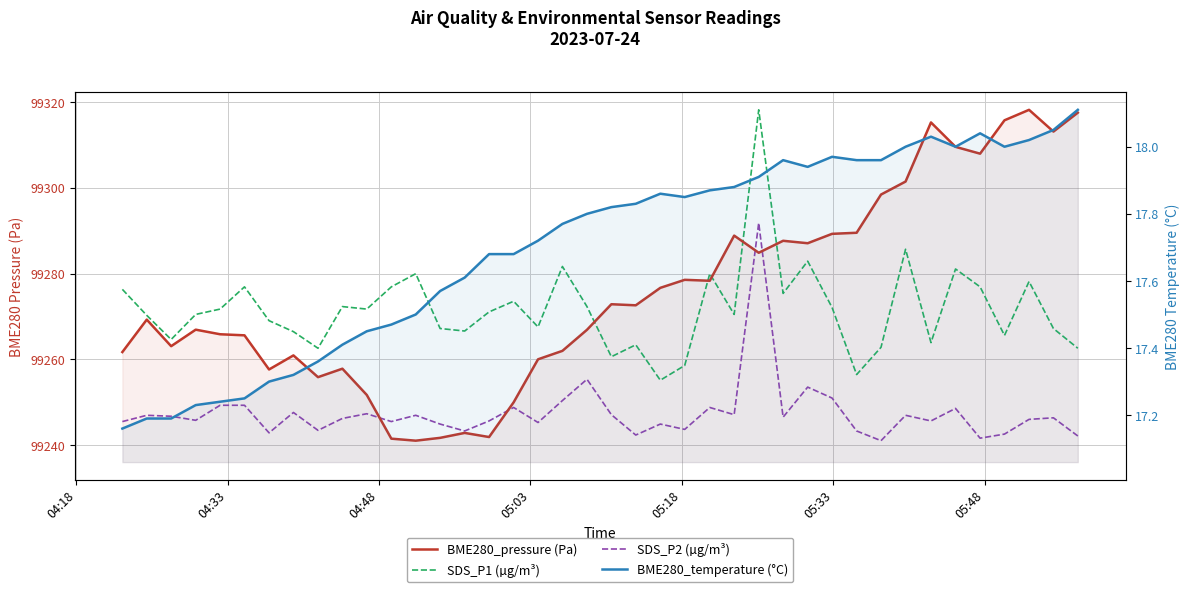

What is the spread (max minus min) of values at 18?

99263.9